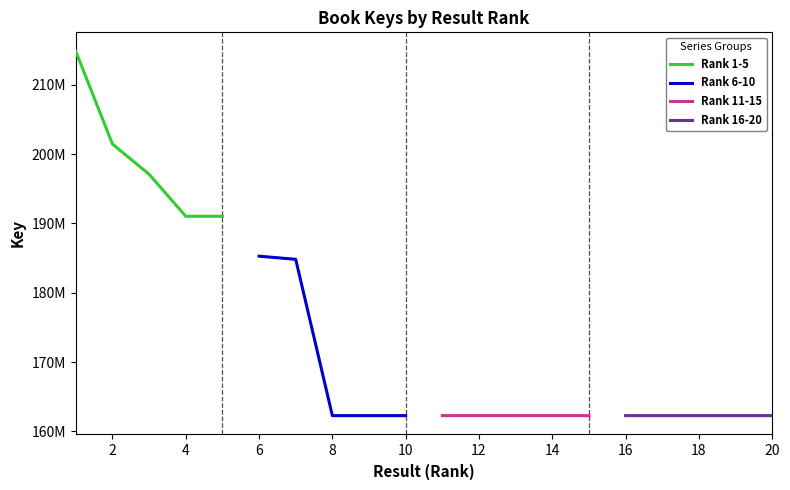

At how many categories does at least one series exceed 193324408?

3